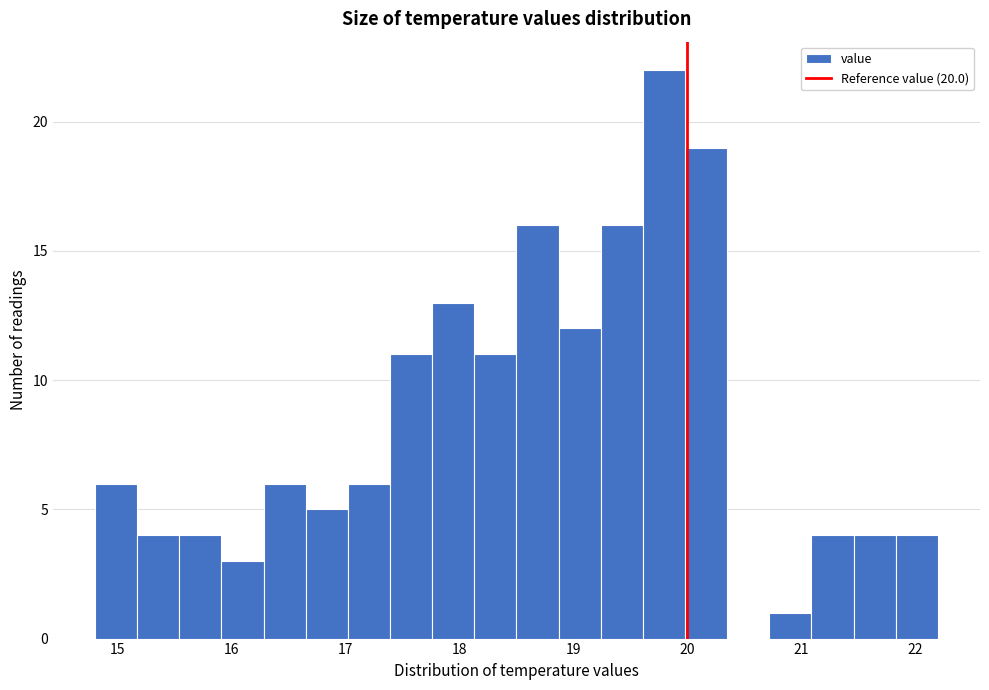

Around what value on the x-axis is the tallest bar? Give the approximate position of its centre, as read against the axis.

19.8